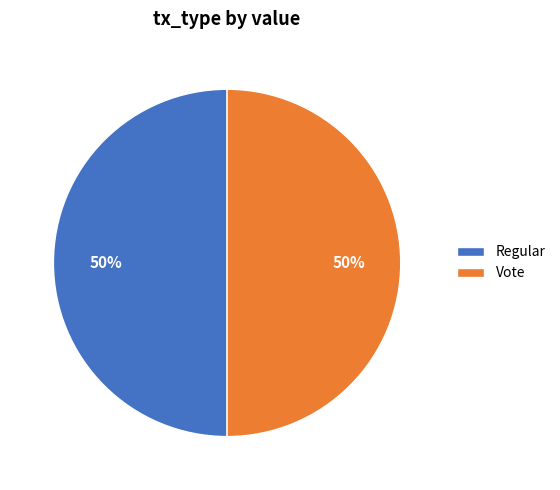

Combined, do Vote and Regular account for over 50%?

Yes